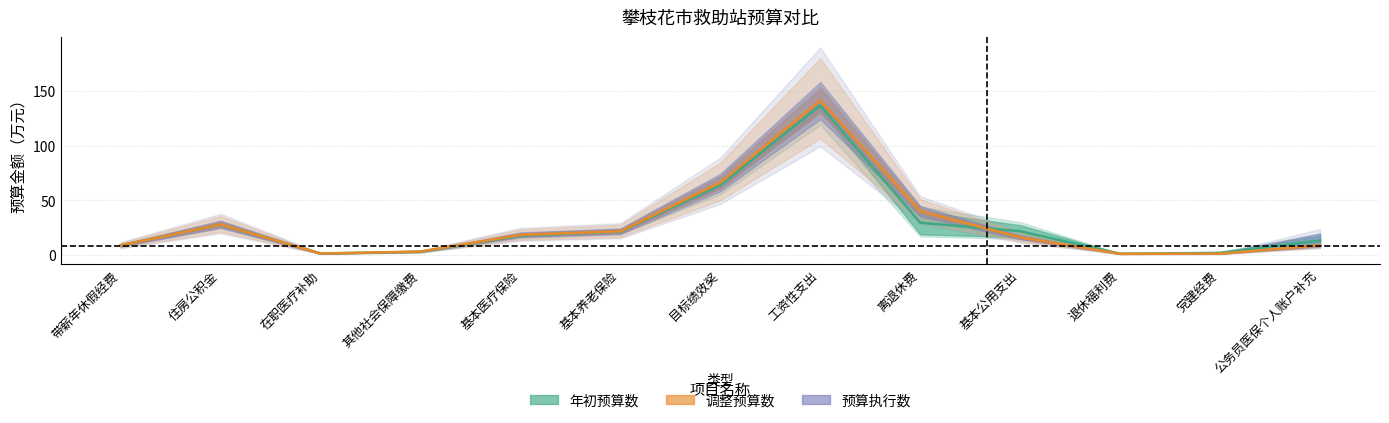

True or false: 年初预算数 and 调整预算数 intersect in this chart.

True